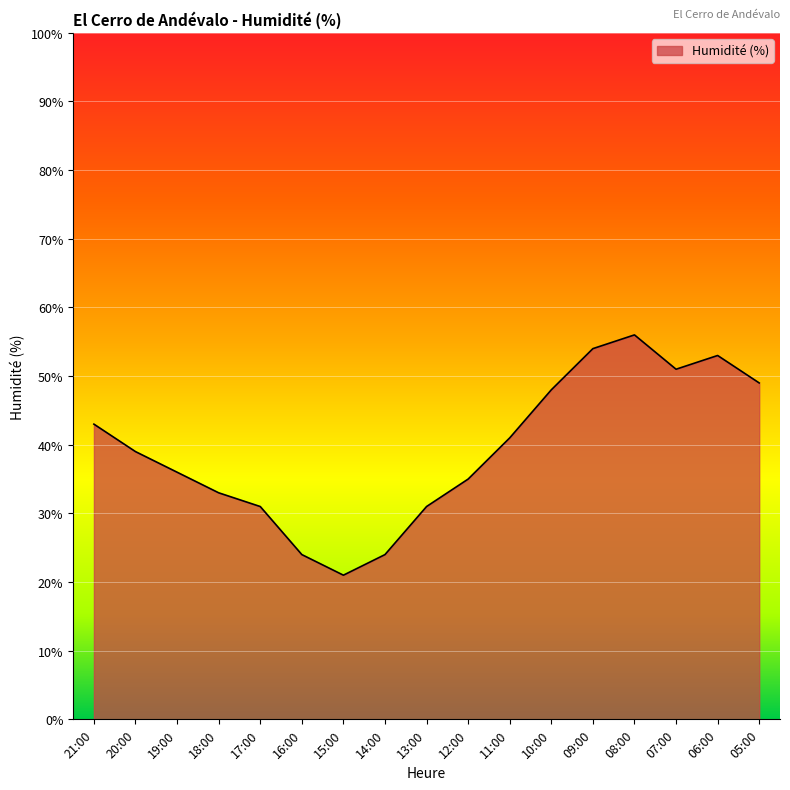

What is the average value?

39